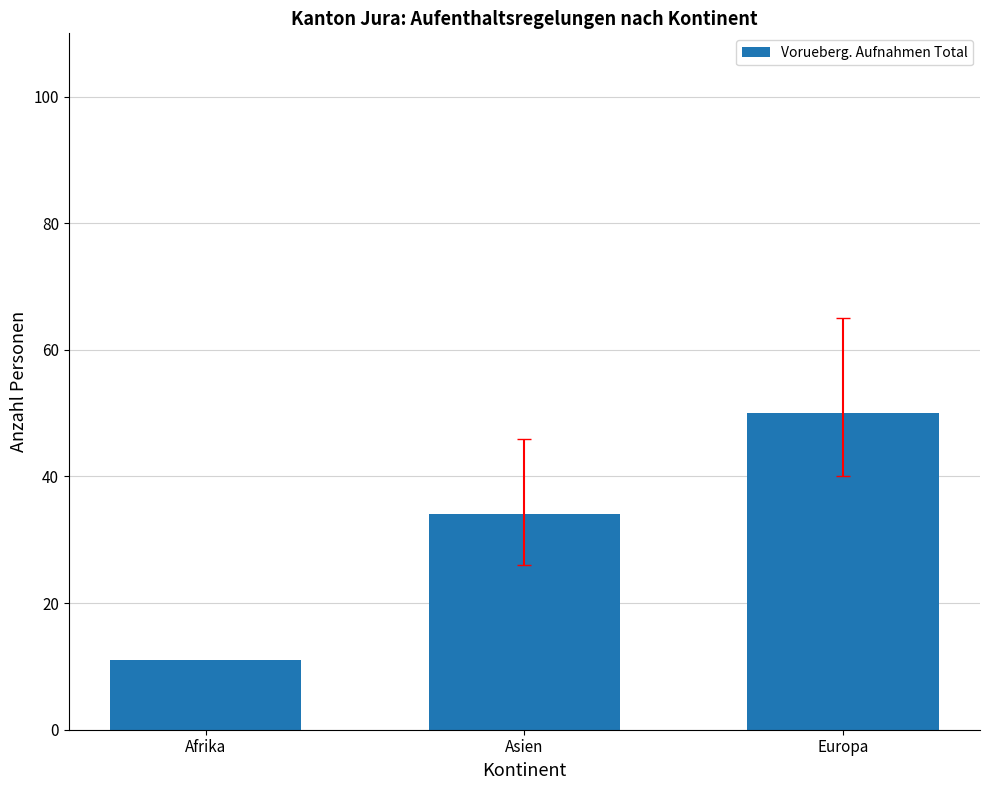

How many bars are there in total?

3